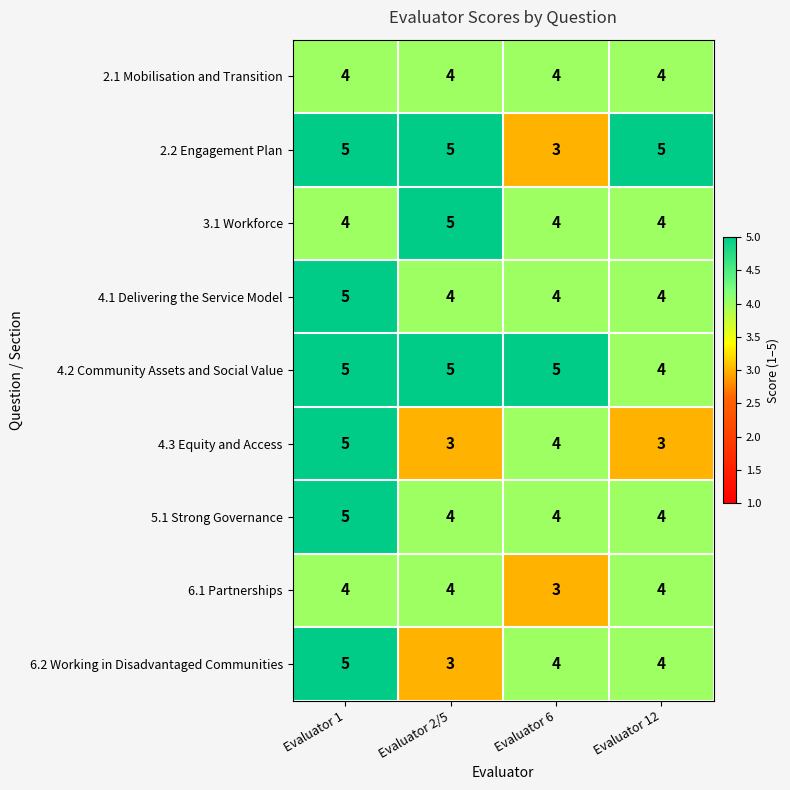

Between Evaluator 1 and Evaluator 6, which series saw the biggest shift?

2.2 Engagement Plan